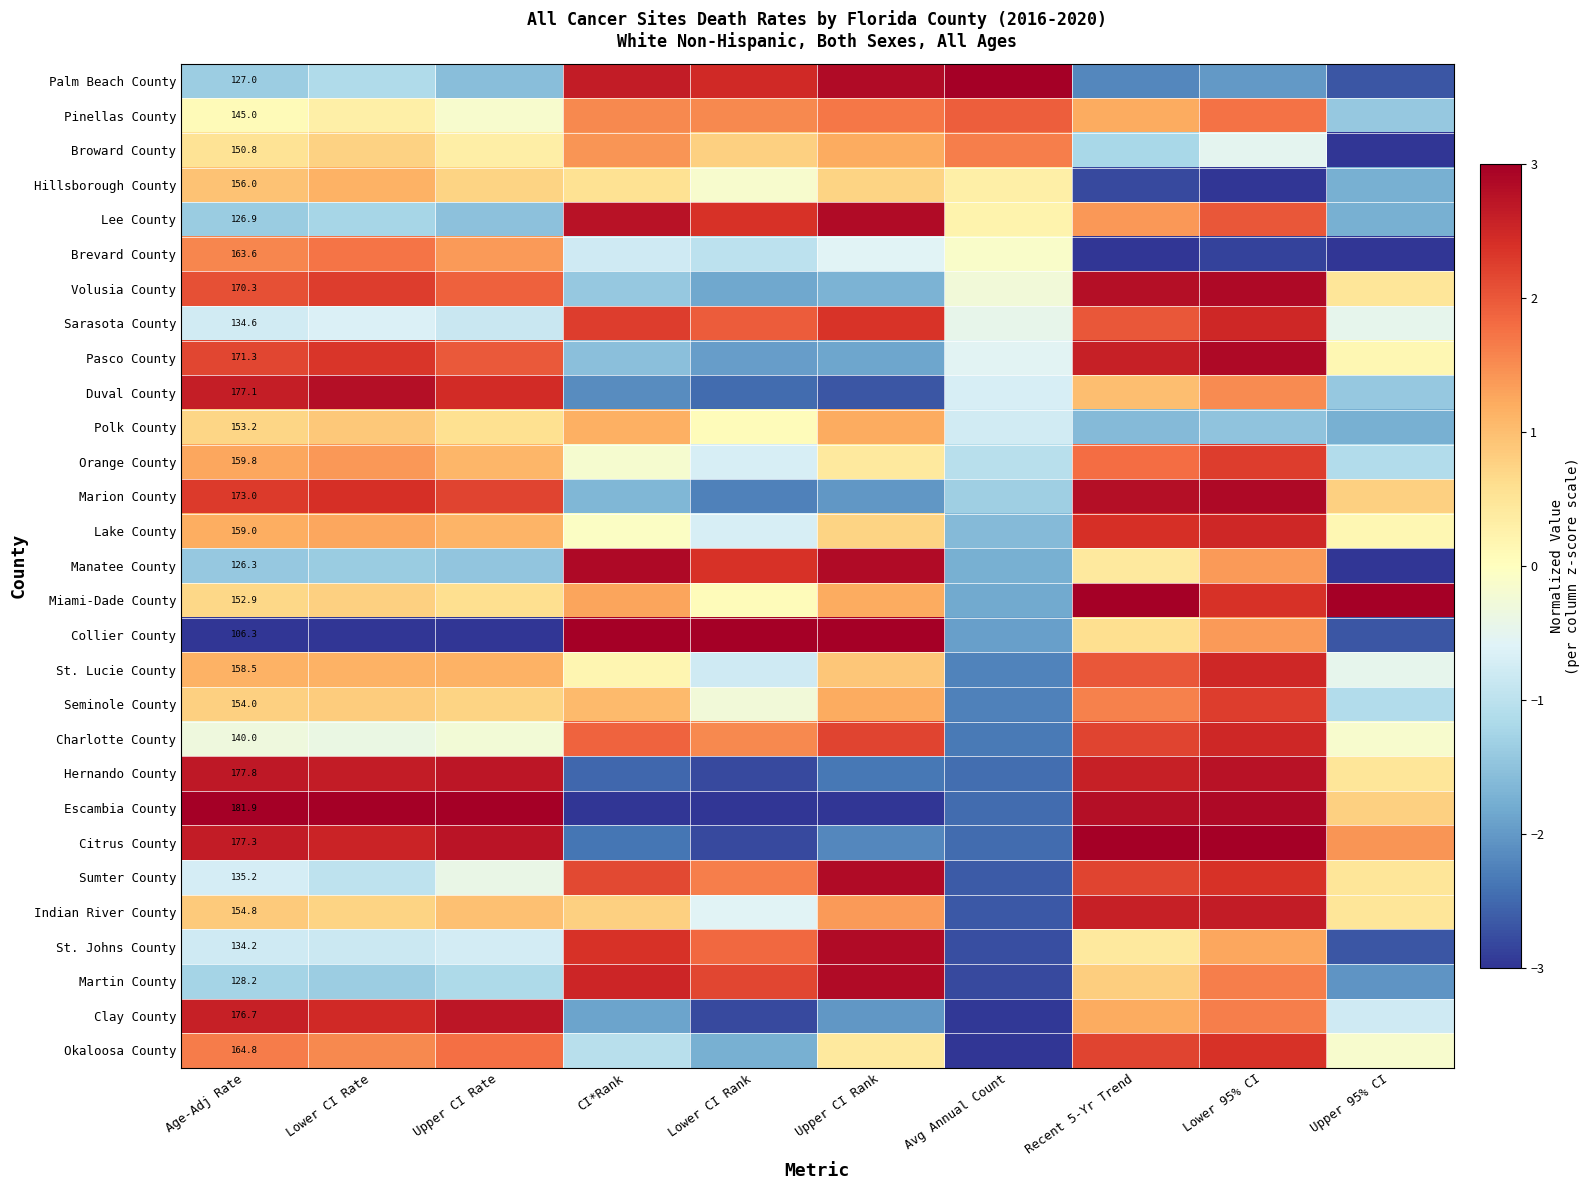

Which category has the highest value in the Manatee County series?

CI*Rank